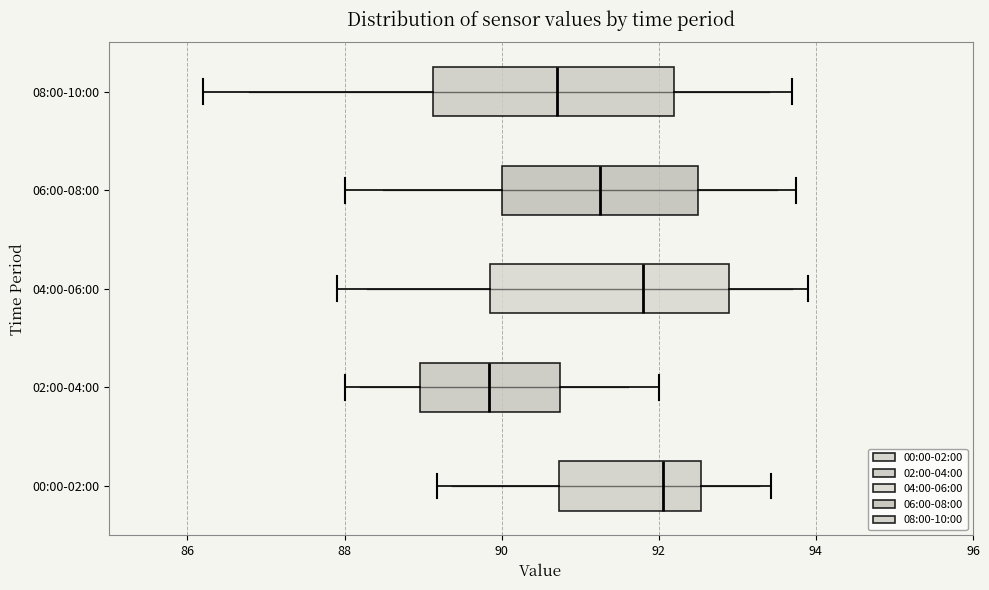

Reading bottom to top, read every box against the x-axis: the position of its median line, the range the box covers, and the ends of its whiskers. The values are not printed on the chart, so give them approximately, as read against the axis.

00:00-02:00: median 92.0, box 90.8 to 92.6, whiskers 89.2 to 93.4
02:00-04:00: median 89.8, box 89.0 to 90.8, whiskers 88.0 to 92.0
04:00-06:00: median 91.8, box 89.8 to 93.0, whiskers 88.0 to 94.0
06:00-08:00: median 91.2, box 90.0 to 92.6, whiskers 88.0 to 93.8
08:00-10:00: median 90.8, box 89.2 to 92.2, whiskers 86.2 to 93.8